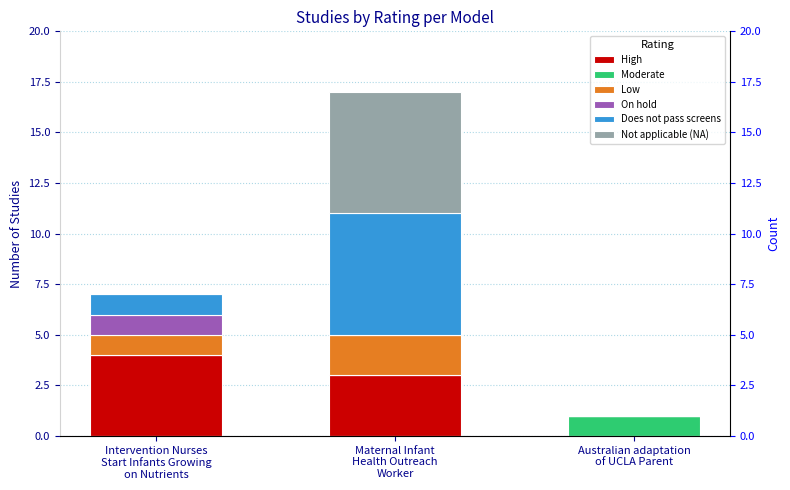

Is it true that Not applicable (NA) equals 1 at Maternal Infant
Health Outreach
Worker?

False